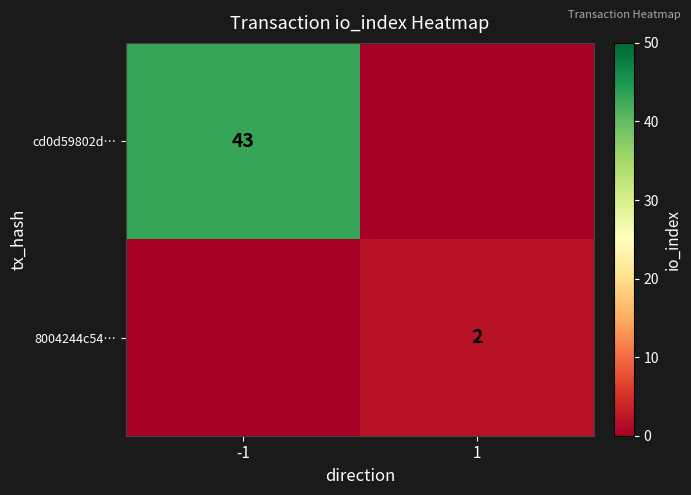

Is the value of 8004244c54… at 1 greater than the value of cd0d59802d… at -1?

No